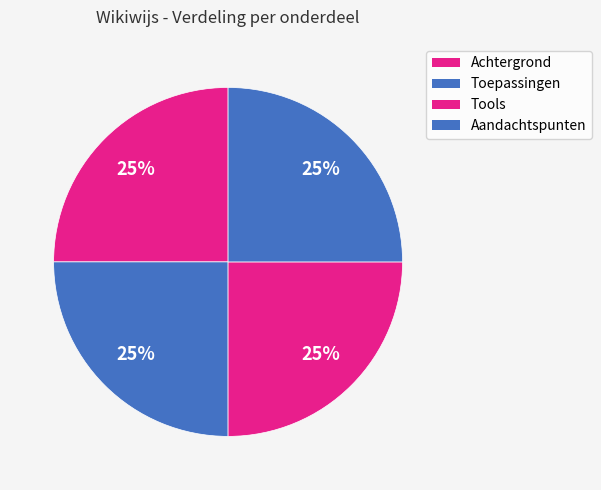

How many slices are in this pie chart?

4